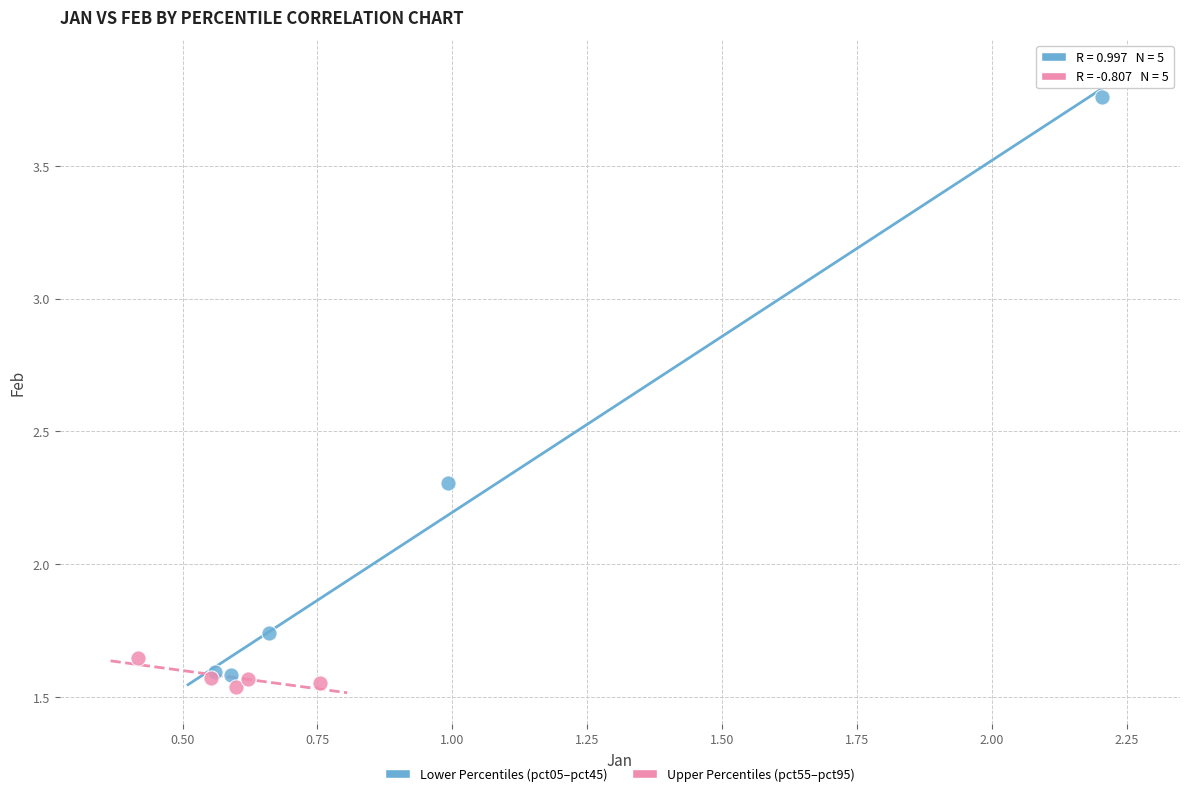

Which series has the largest Y range (max minus min)?

Lower Percentiles (pct05–pct45)